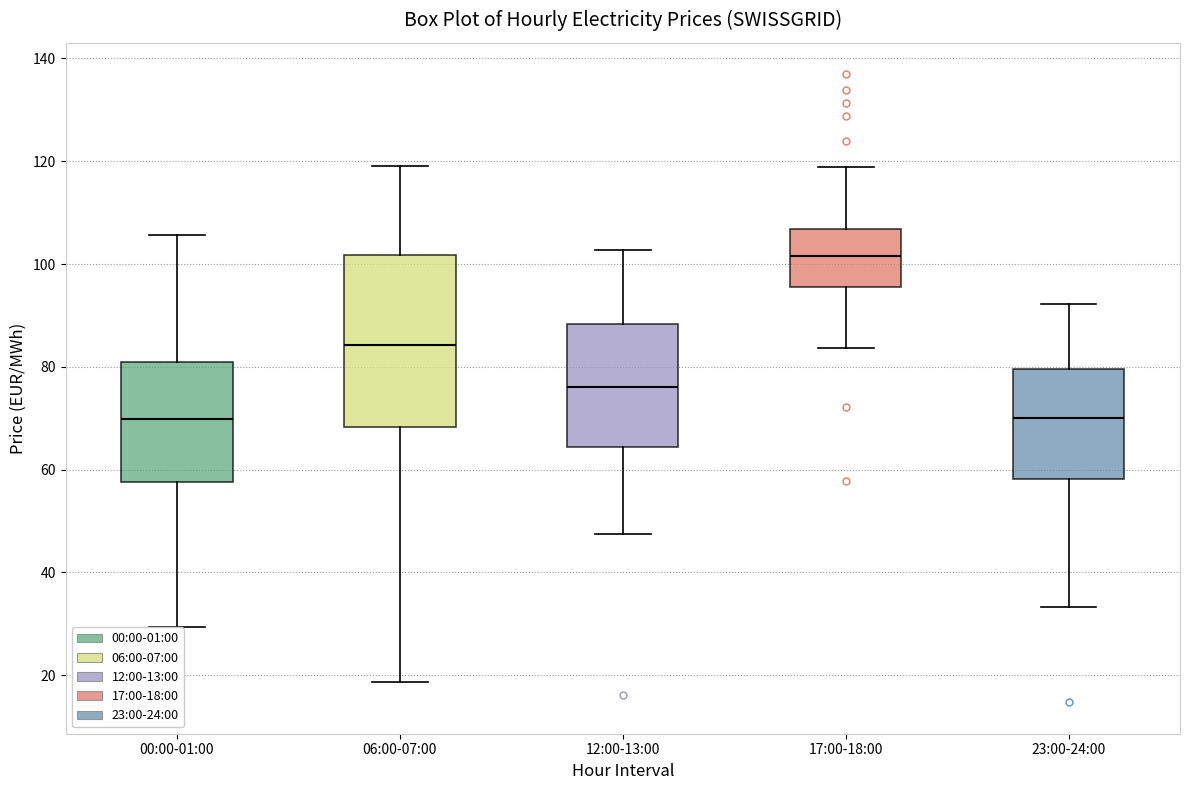

Where does the upper whisker of the box for 00:00-01:00 end on the y-axis? The values are not printed on the chart, so give them approximately, as read against the axis.

106